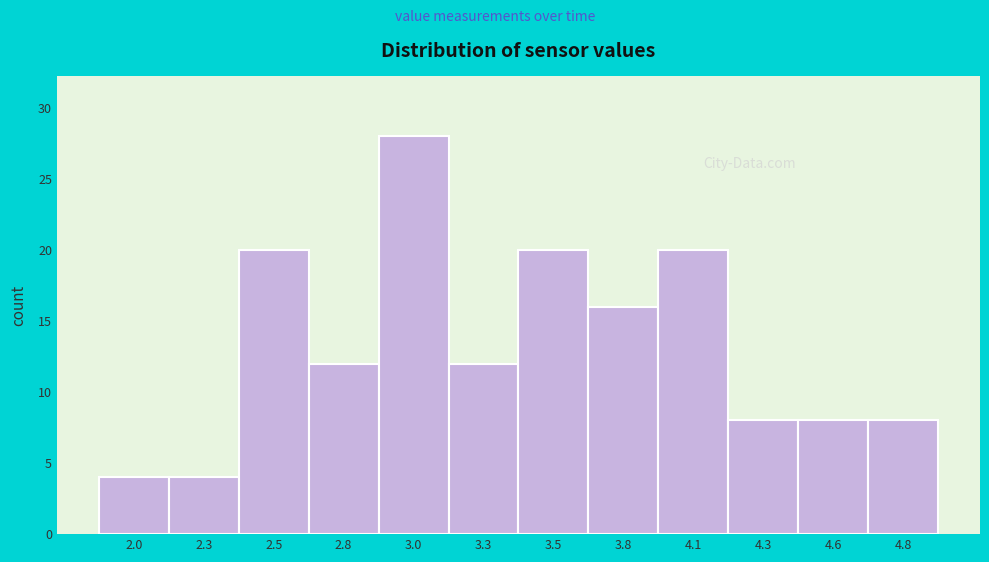

Reading left to right, extract all data points from this chart.

4	4	20	12	28	12	20	16	20	8	8	8